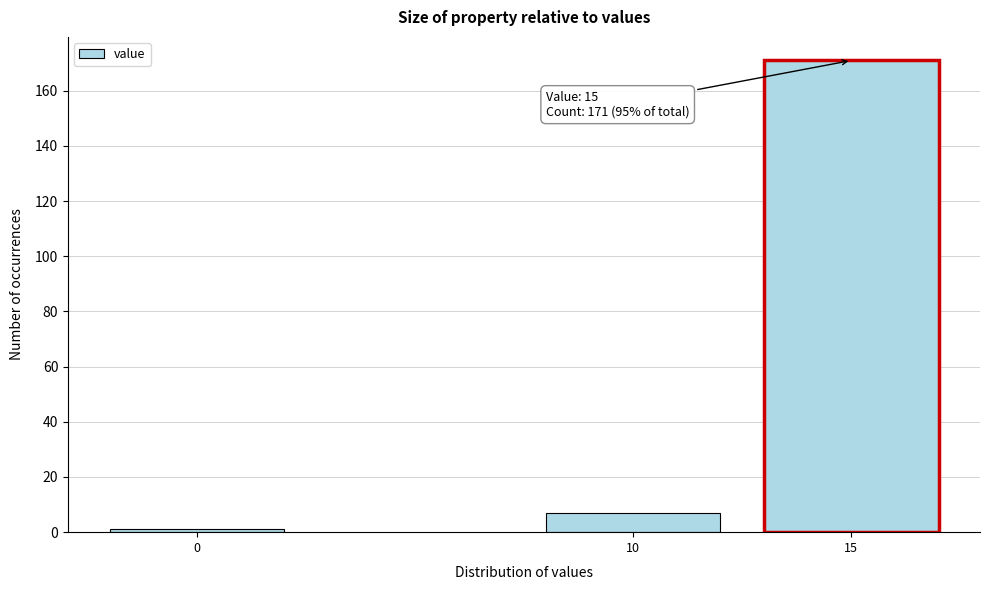

Reading left to right, what are all the values shown in this chart?

1	7	171